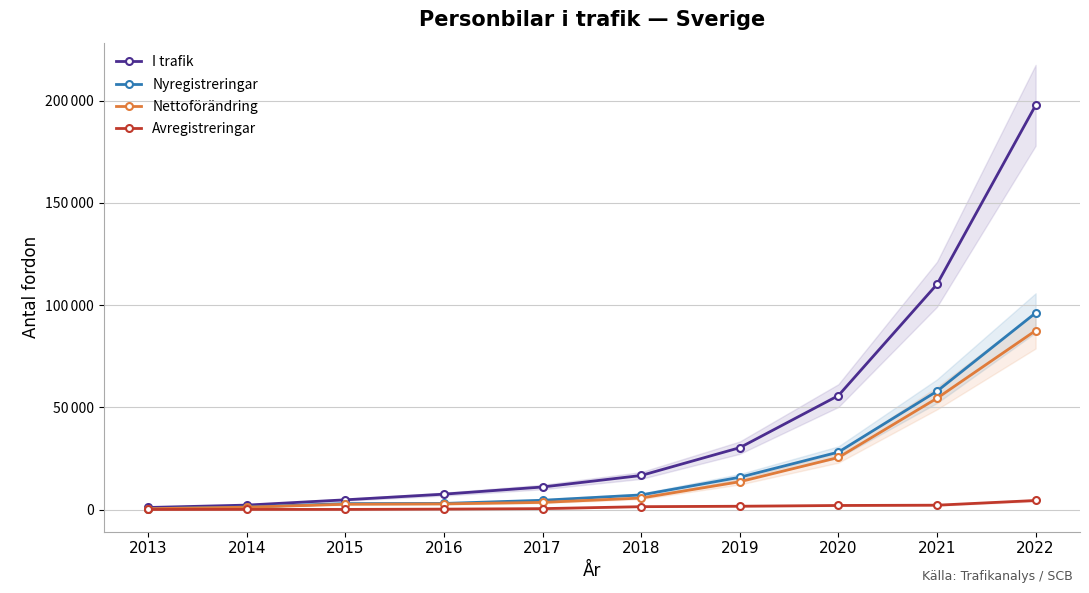

What is the difference between the second highest and second lowest values in the Nyregistreringar series?

56615